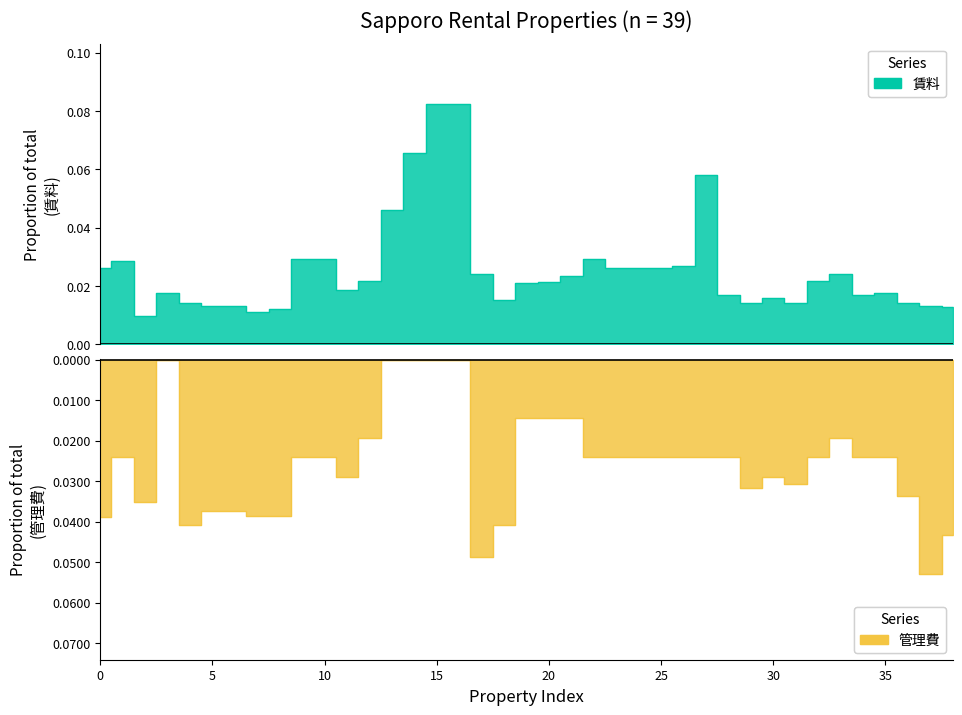

True or false: 管理費 has a value of -0.1 at 1DK.

False